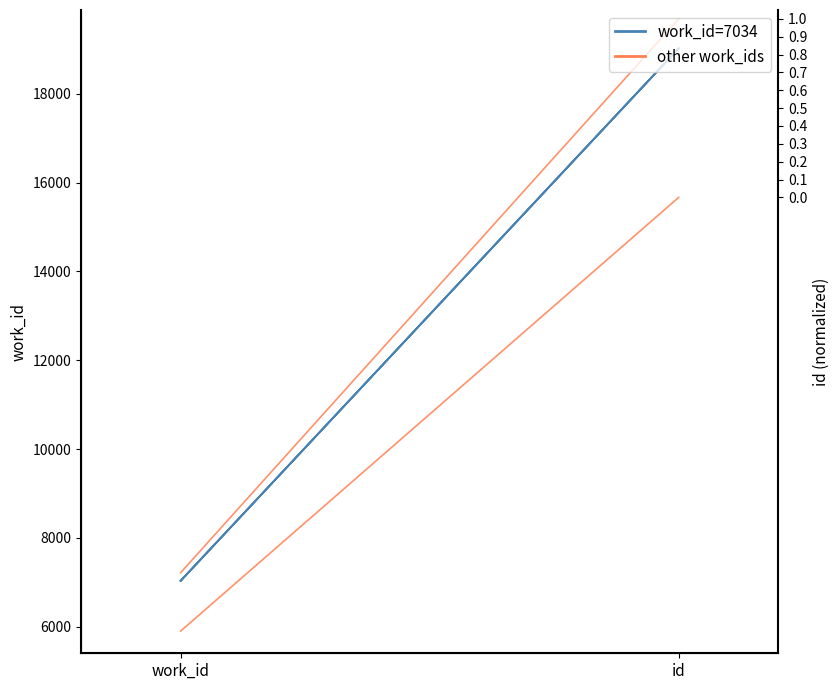

Reading left to right, list all the values displayed in this chart.

work_id=7034: work_id=7034	id=19021
other work_ids: work_id=5902	id=15669